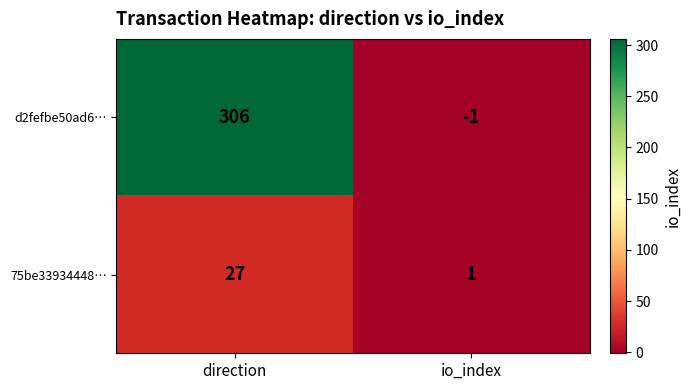

The 75be33934448… series shows 2 at io_index. True or false?

False